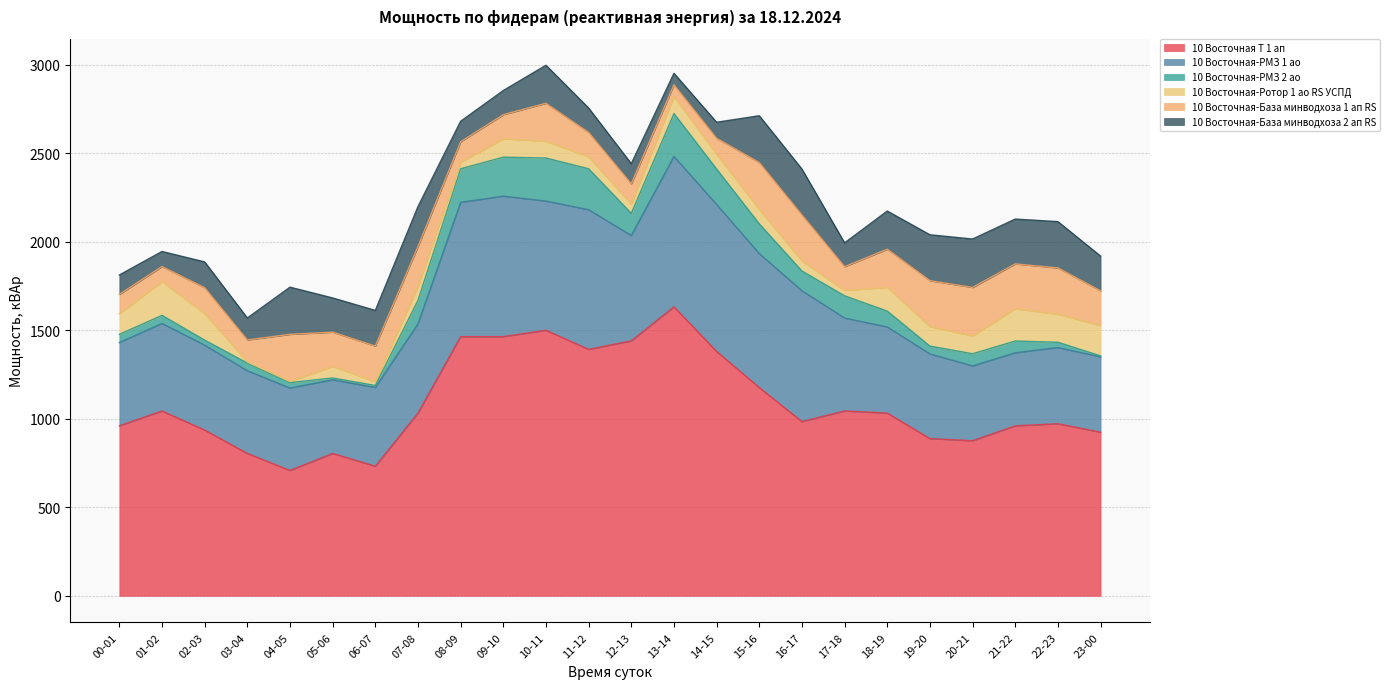

What is the difference between the maximum and minimum values in the 10 Восточная-База минводхоза 1 ап RS series?

208.8